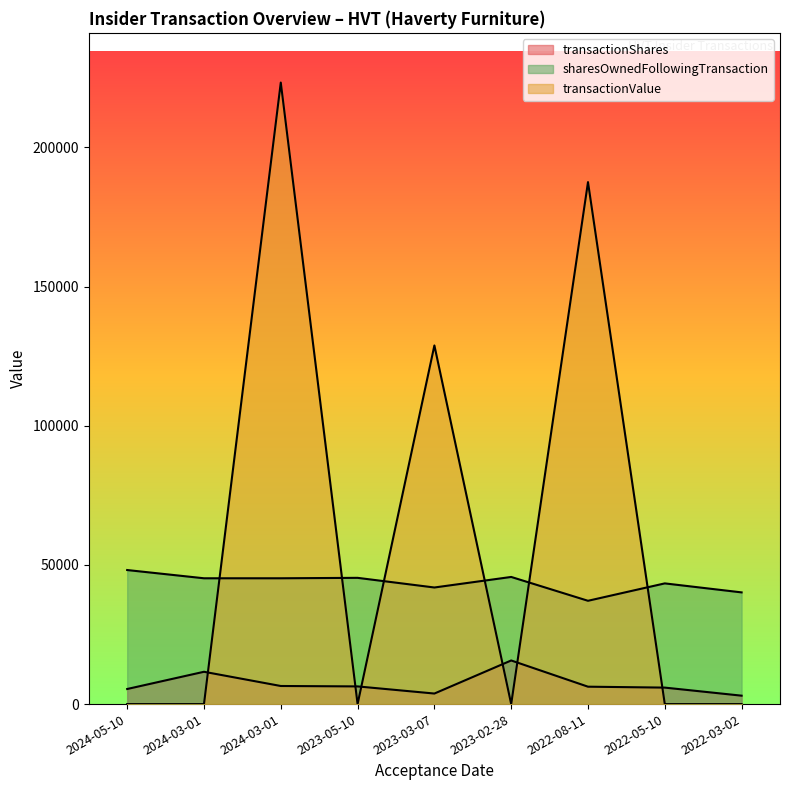

Reading left to right, extract all data points from this chart.

transactionShares: 5419	11608	6500	6353	3789	15670	6250	5922	3024
sharesOwnedFollowingTransaction: 48152	45193	45193	45350	41881	45670	37107	43357	40123
transactionValue: 0	0	223256	0	128826	0	187500	0	0